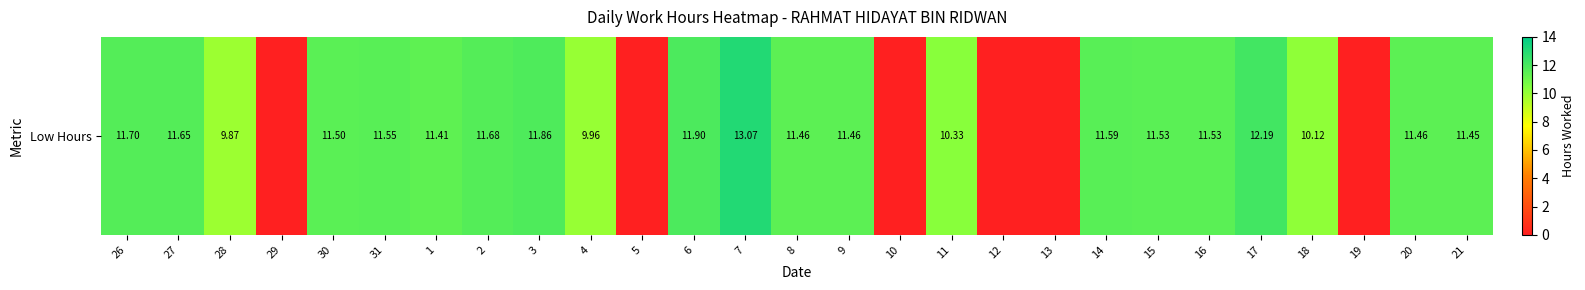

True or false: the data shows 5.9 at 31.

False